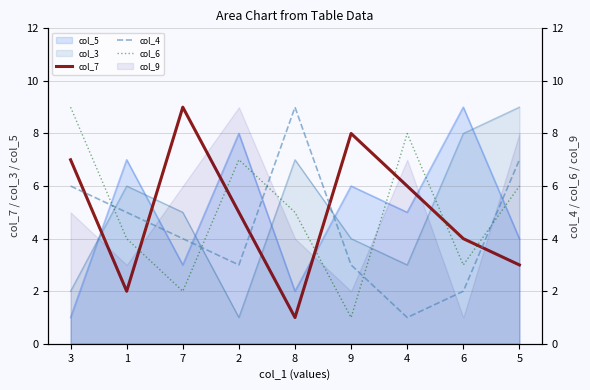

Between 8 and 1, which is larger?

1